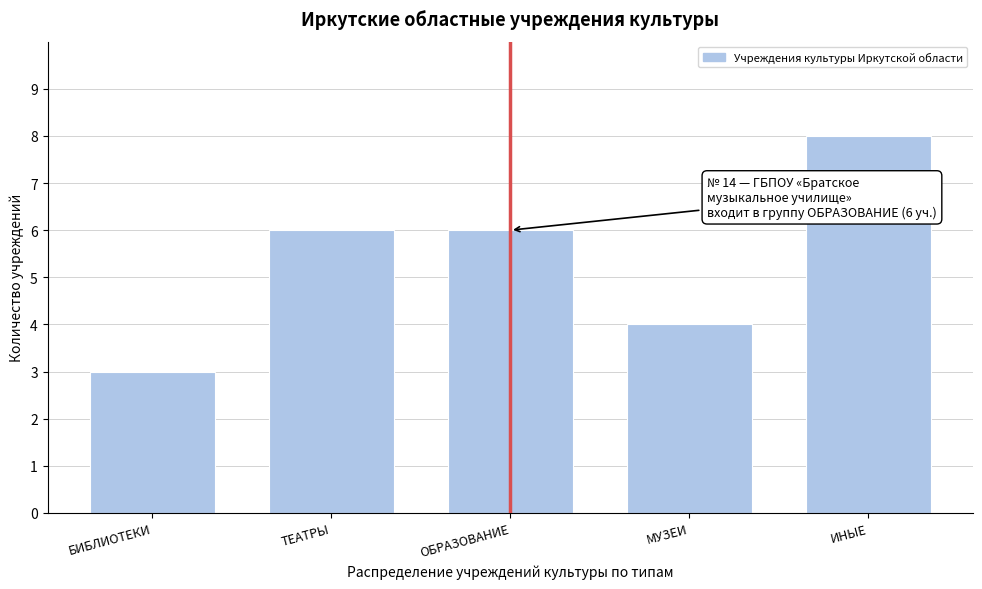

Reading right to left, extract all data points from this chart.

8	4	6	6	3